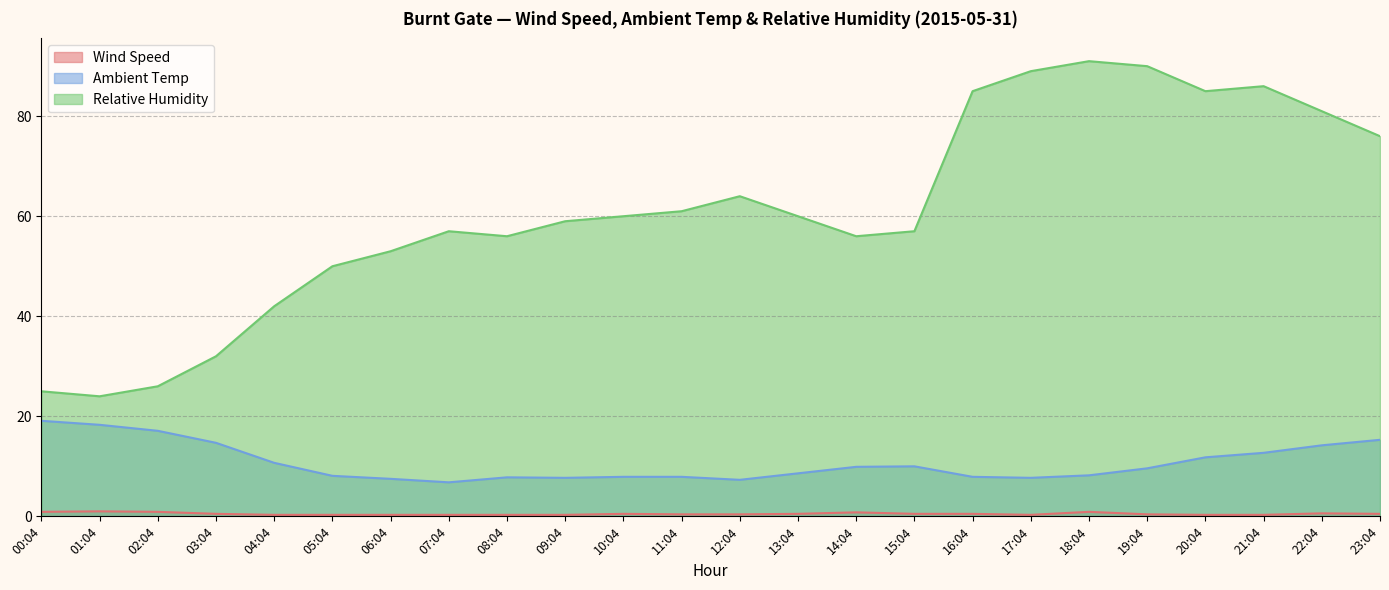

How many data points in Relative Humidity are less than 60?

12